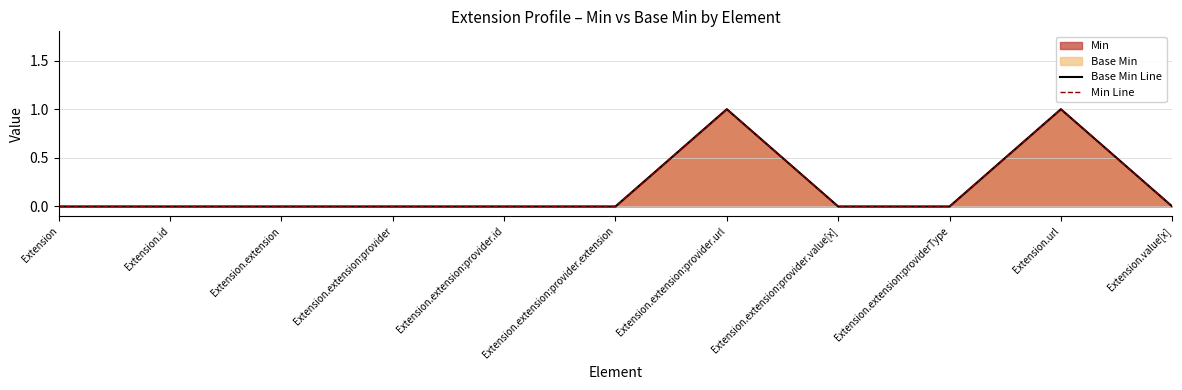

True or false: Min Line has more than 1 interior local peaks.

True